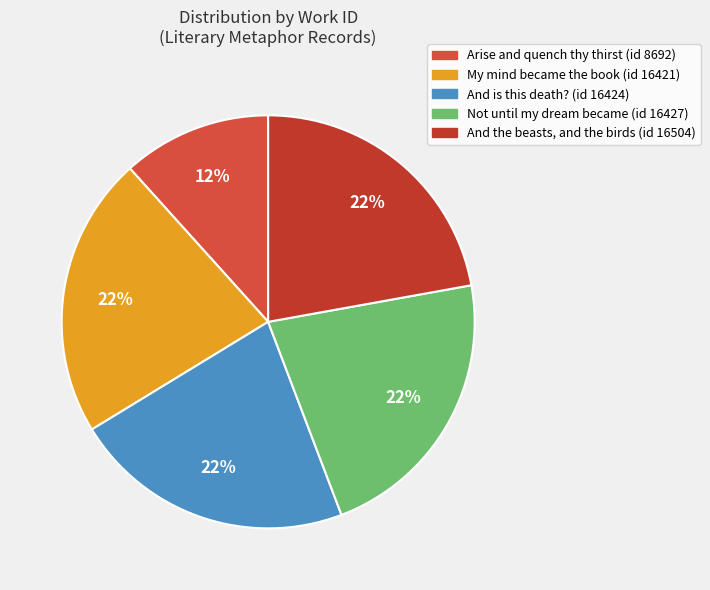

The And the beasts, and the birds (id 16504) slice represents 14% of the pie. True or false?

False